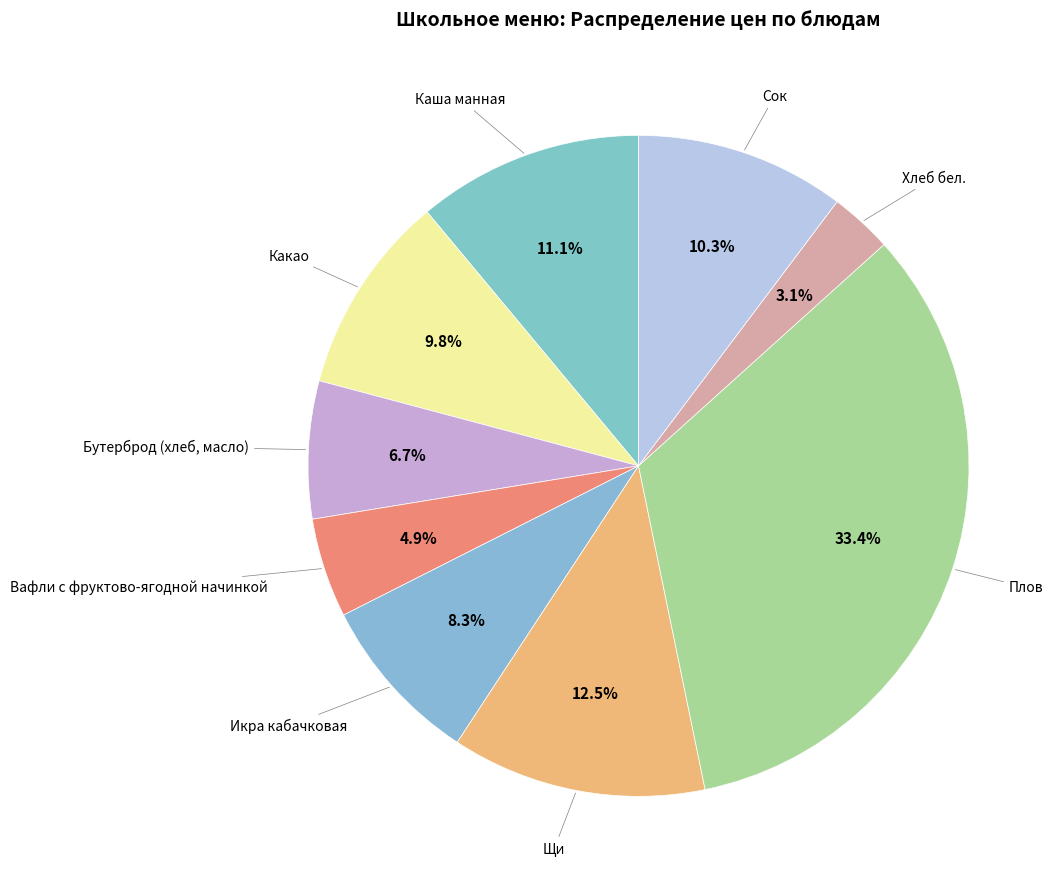

How many slices are in this pie chart?

9